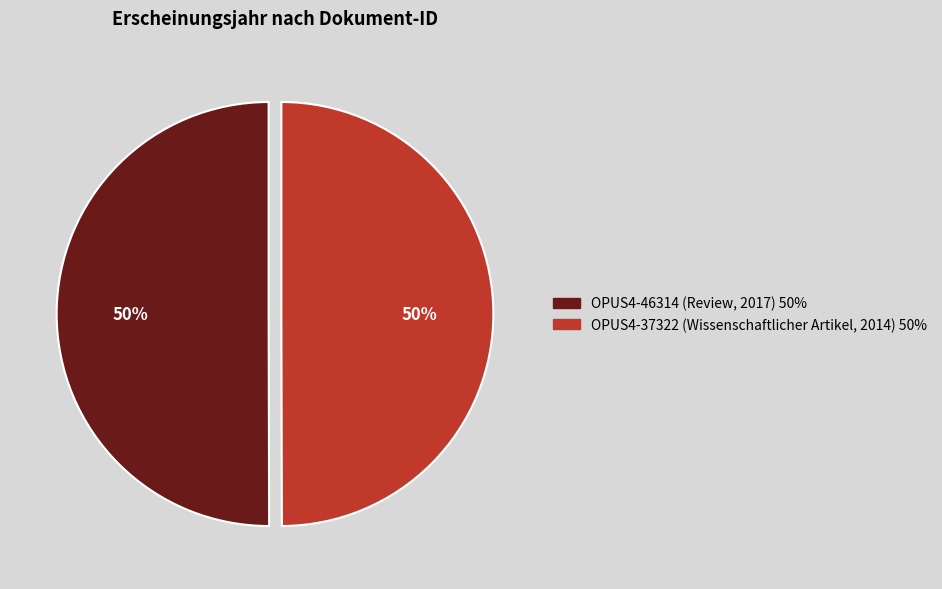

To the nearest percent, what is the average slice percentage?

50%